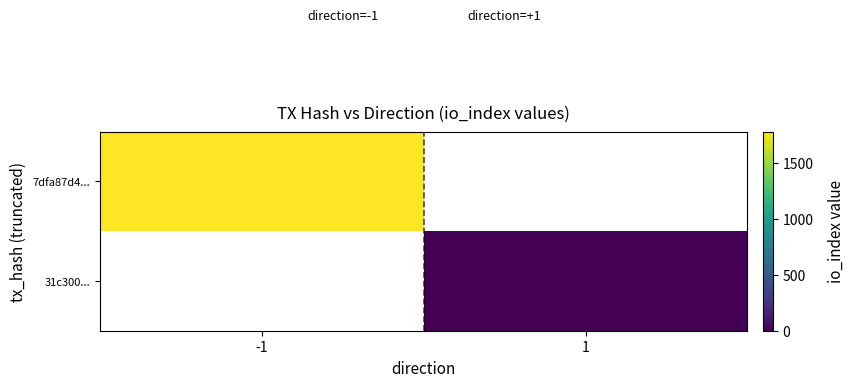

Which series has the largest range (max minus min)?

7dfa87d4...